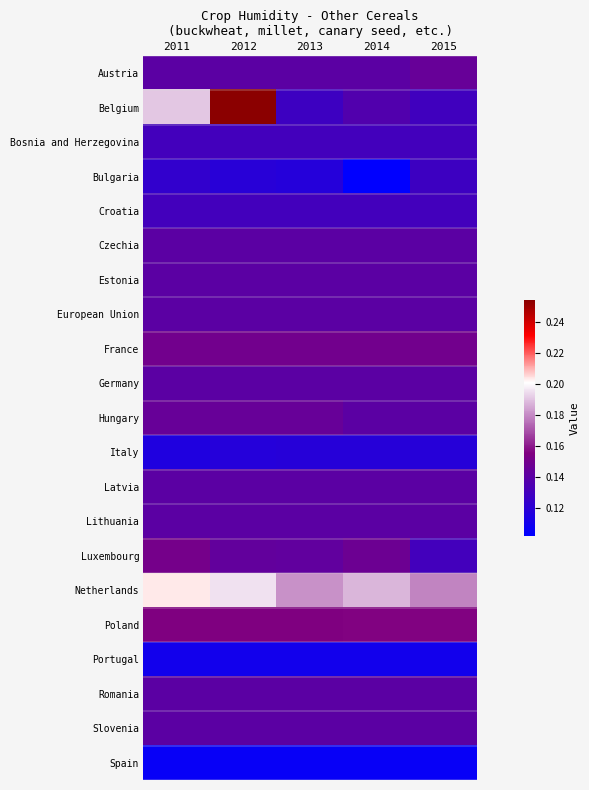

List the series in order of their peak value, lowest first.

Spain, Portugal, Italy, Bulgaria, Bosnia and Herzegovina, Croatia, Czechia, Estonia, European Union, Germany, Latvia, Lithuania, Romania, Slovenia, Austria, Hungary, France, Luxembourg, Poland, Netherlands, Belgium